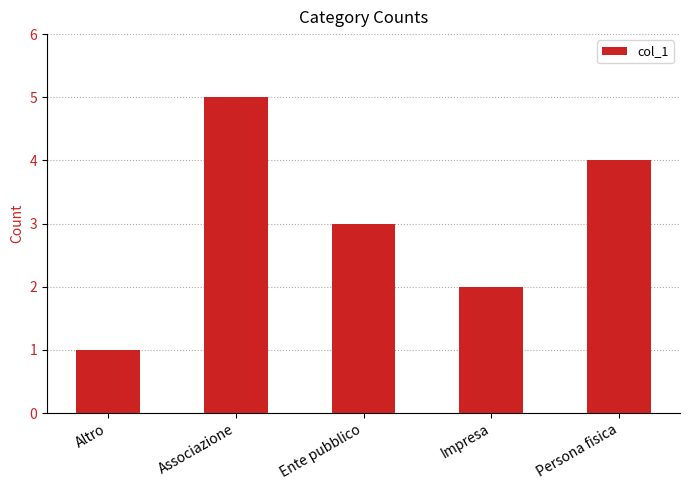

Which category has the highest value across all series?

Associazione